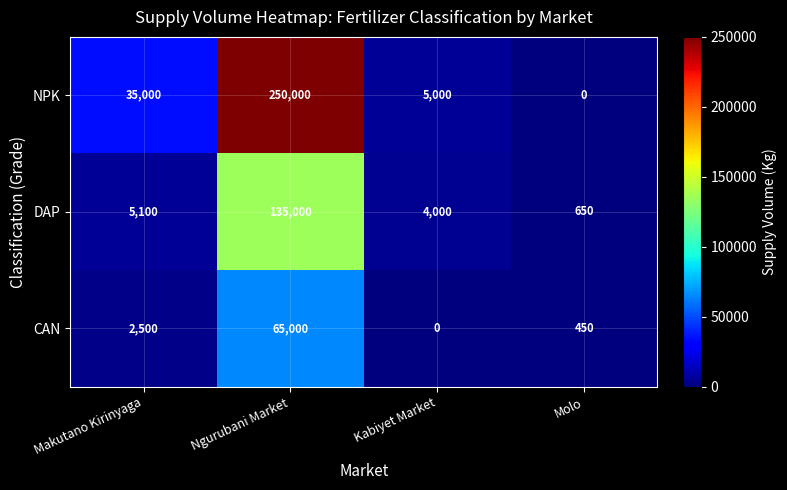

What is the sum of all CAN values?

67950